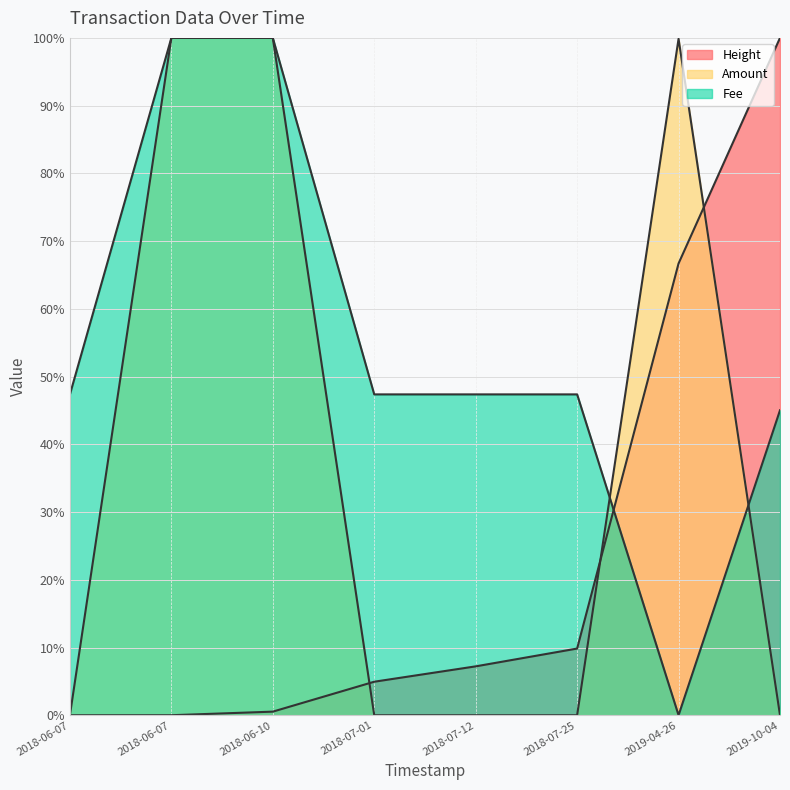

Reading right to left, transcribe all the data shown in this chart.

Height: 100.0	66.7	9.8	7.2	4.9	0.5	0.0	0.0
Amount: 0.0	99.9	0.0	0.0	0.0	100.0	100.0	0.0
Fee: 45.0	0.0	47.4	47.4	47.4	100.0	100.0	47.4